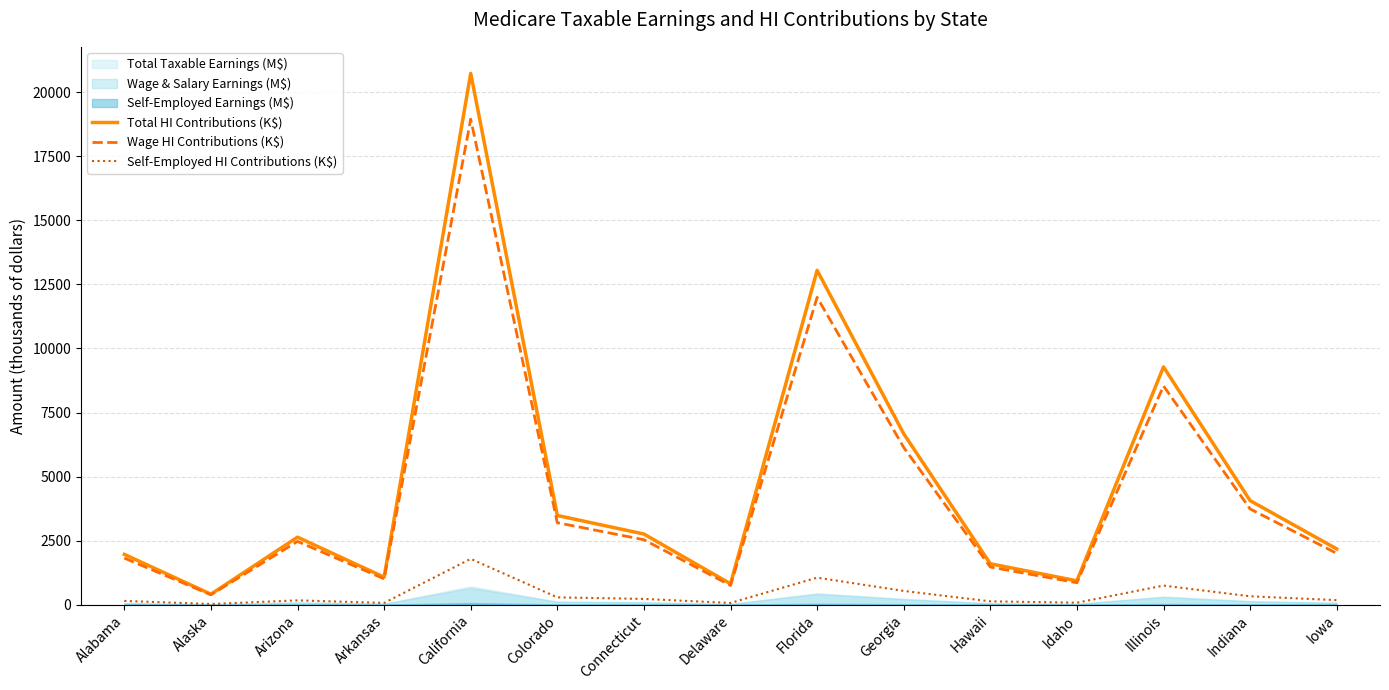

Reading left to right, extract all data points from this chart.

Total HI Contributions (K$): 1960.4	406.5	2632.8	1071.1	20739.5	3480.0	2755.1	812.0	13050.0	6670.0	1595.0	928.0	9280.0	4060.0	2175.0
Wage HI Contributions (K$): 1816.3	382.5	2467.2	1005.4	18952.9	3196.8	2533.4	747.0	11997.0	6136.4	1467.4	853.4	8537.6	3735.2	2000.1
Self-Employed HI Contributions (K$): 144.1	24.0	165.6	65.7	1786.7	283.2	221.6	65.0	1053.0	533.6	127.6	74.6	742.4	324.8	174.9